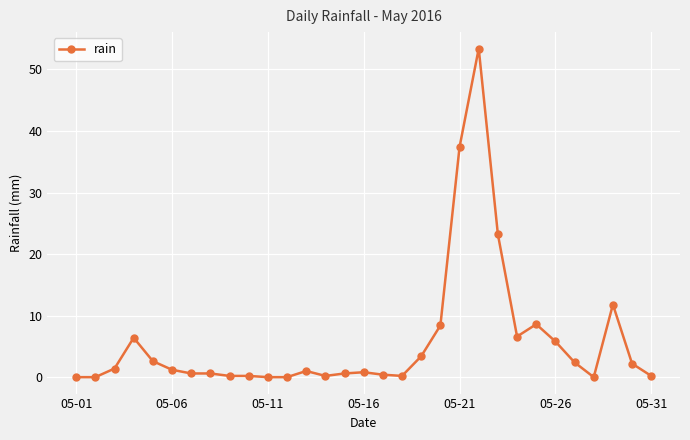

How many lines are shown in the chart?

1